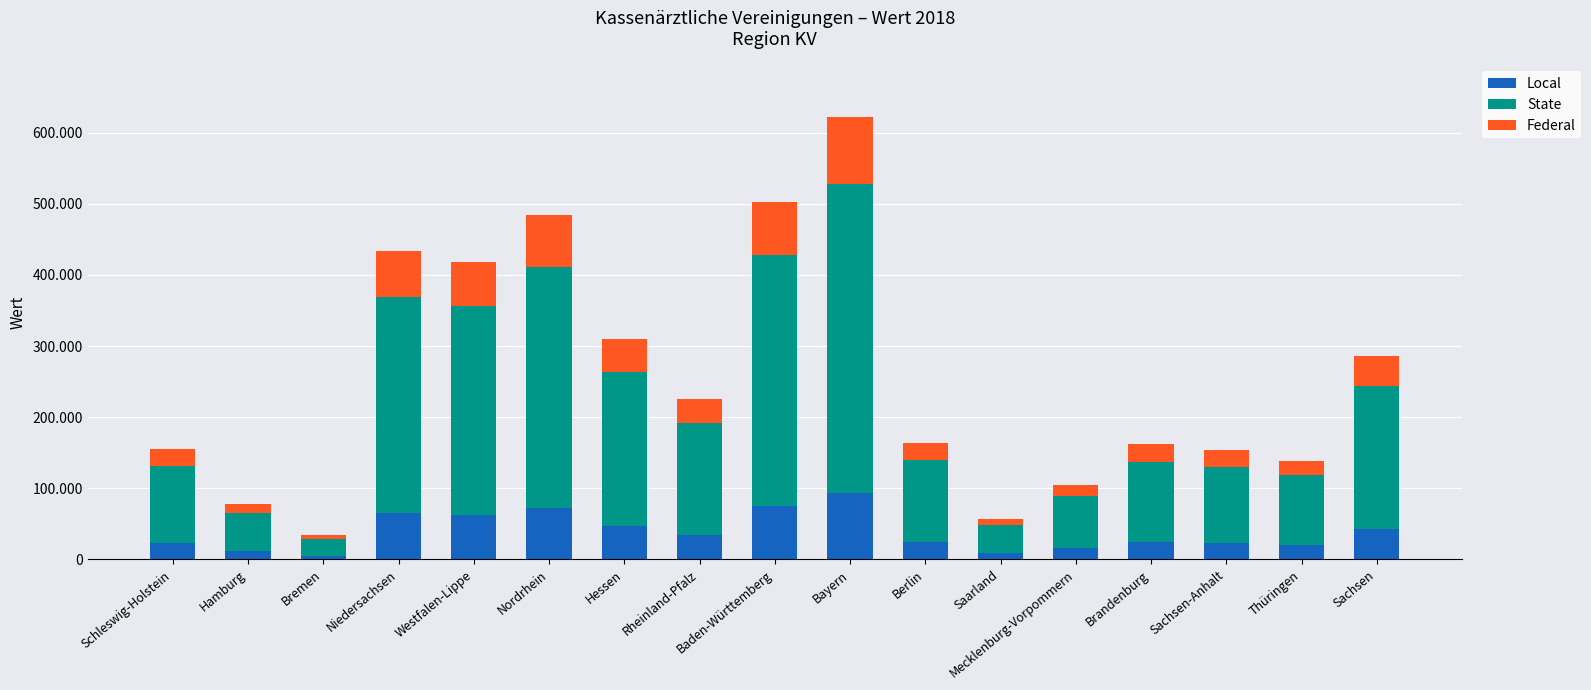

What are all the series names shown in the legend?

Local, State, Federal